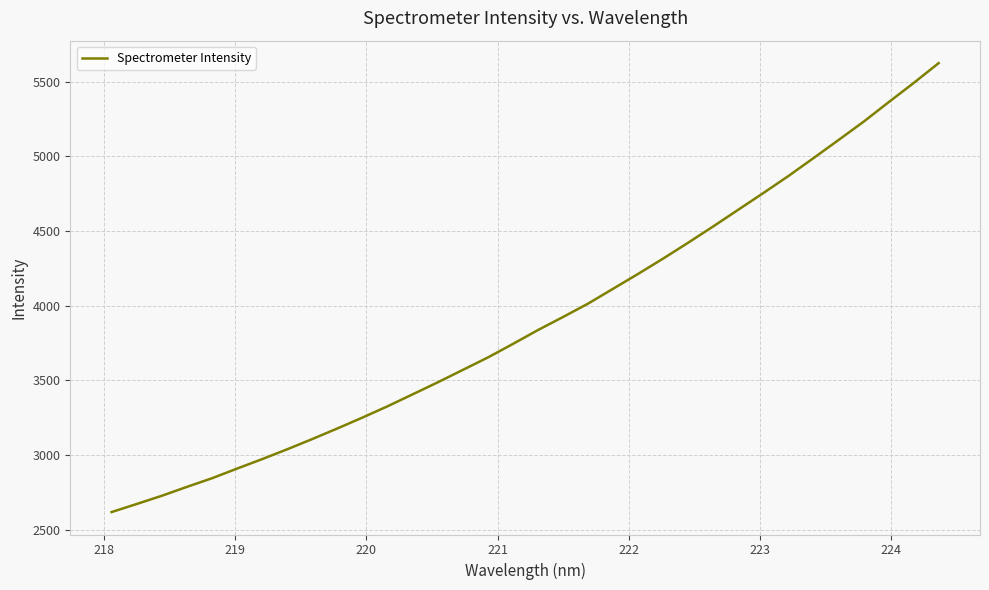

What is the smallest value displayed?

2619.6